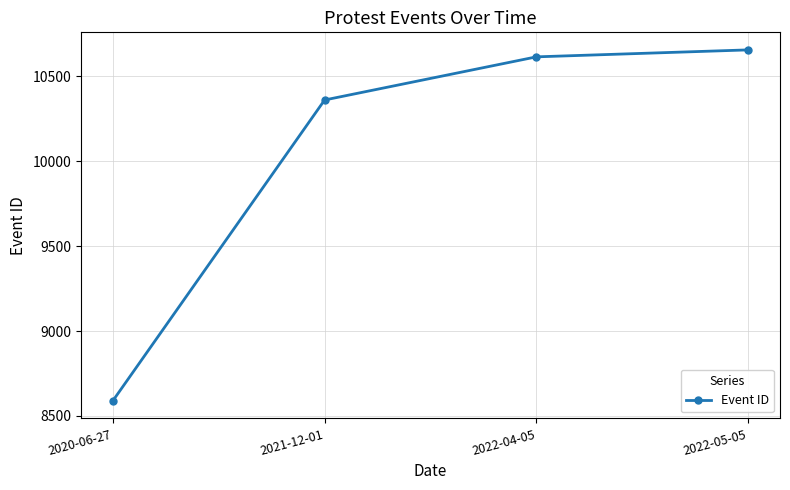

What is the label of the 2nd point from the right?

2022-04-05